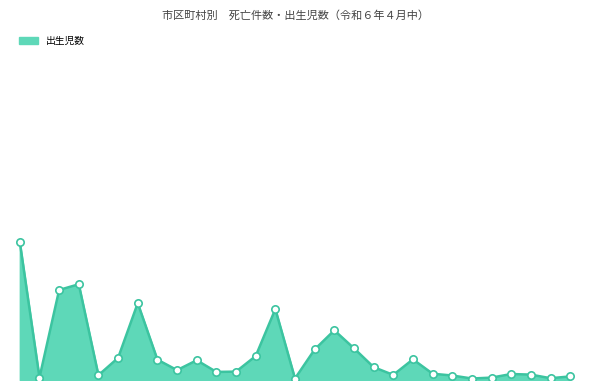

Is this an area chart (filled region under the line)?

Yes